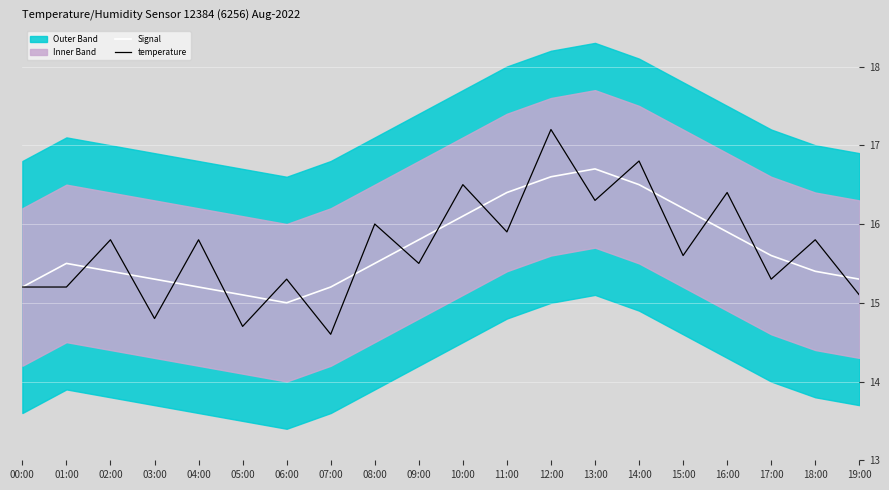

How many lines are shown in the chart?

2